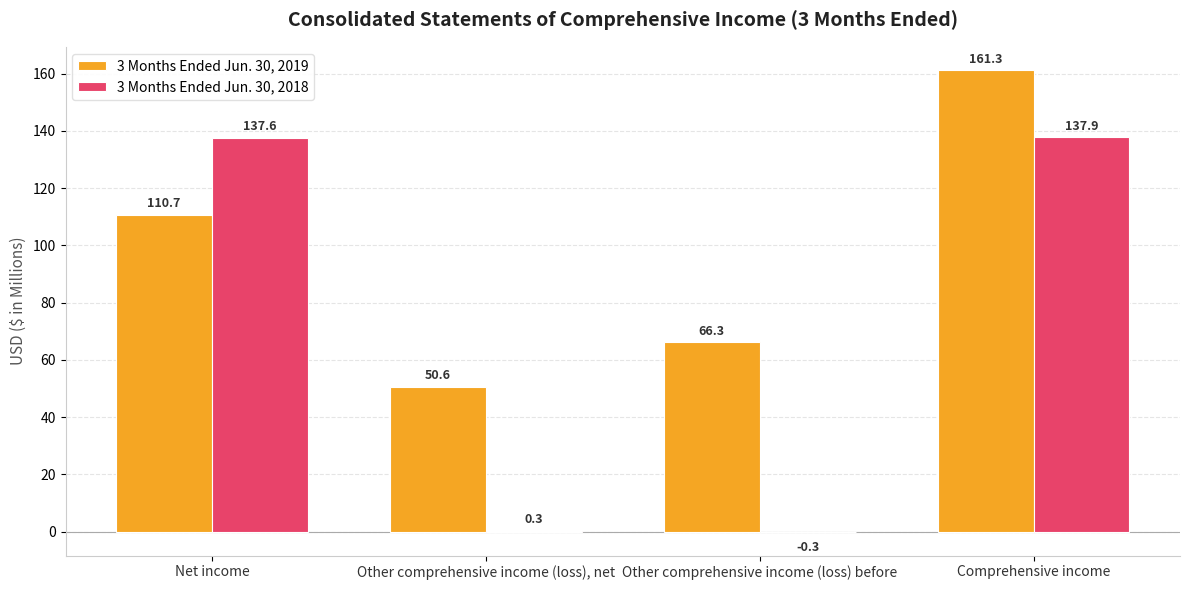

Reading left to right, transcribe all the data shown in this chart.

3 Months Ended Jun. 30, 2019: Net income=110.7	Other comprehensive income (loss), net=50.6	Other comprehensive income (loss) before=66.3	Comprehensive income=161.3
3 Months Ended Jun. 30, 2018: Net income=137.6	Other comprehensive income (loss), net=0.3	Other comprehensive income (loss) before=-0.3	Comprehensive income=137.9